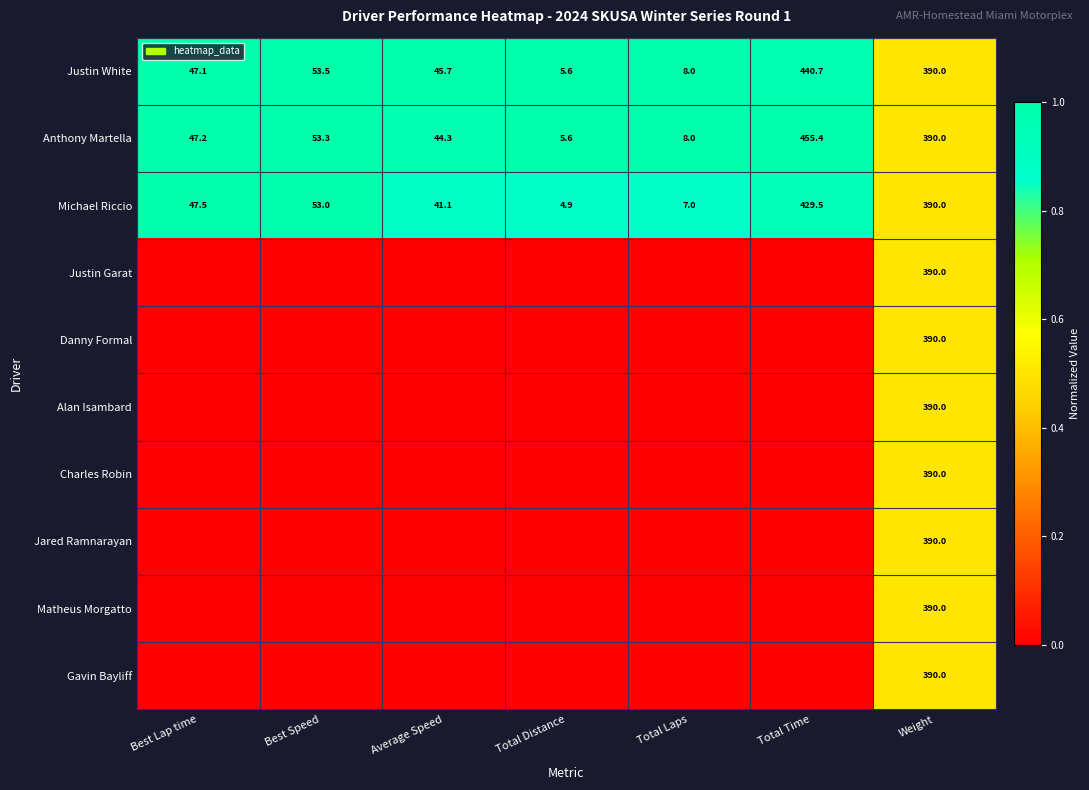

The Justin White series shows 45.7 at Average Speed. True or false?

True